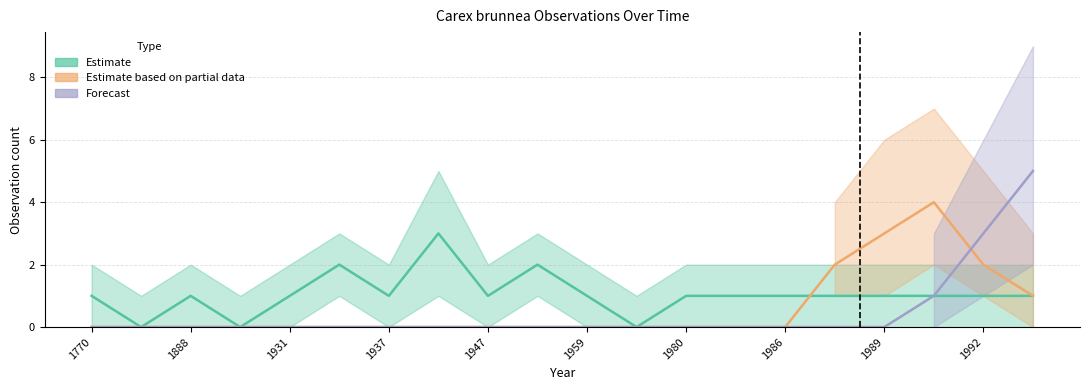

What are all the series names shown in the legend?

Estimate, Estimate based on partial data, Forecast